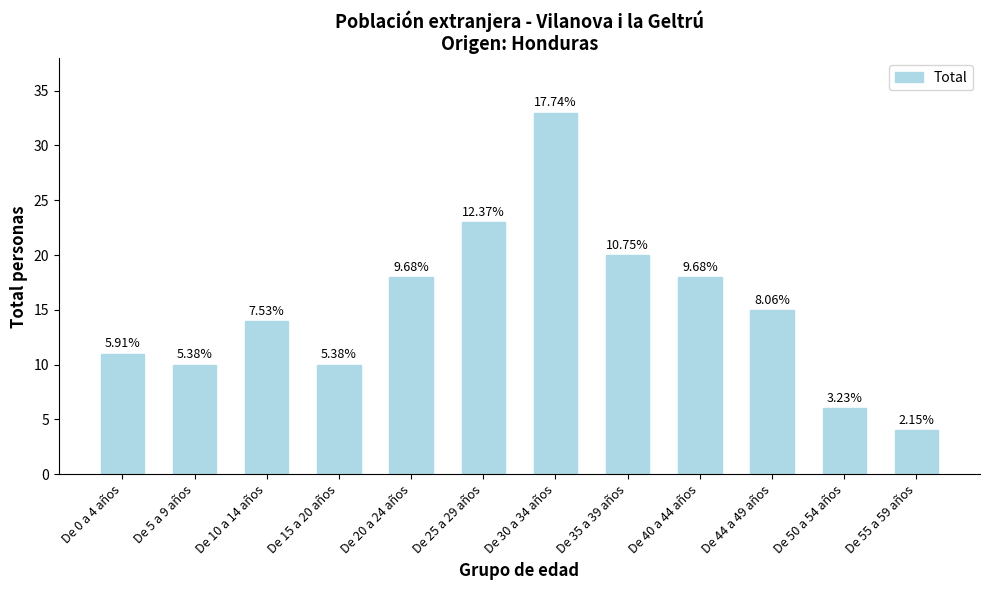

What is the ratio of the value at De 15 a 20 años to the value at De 55 a 59 años?

2.5